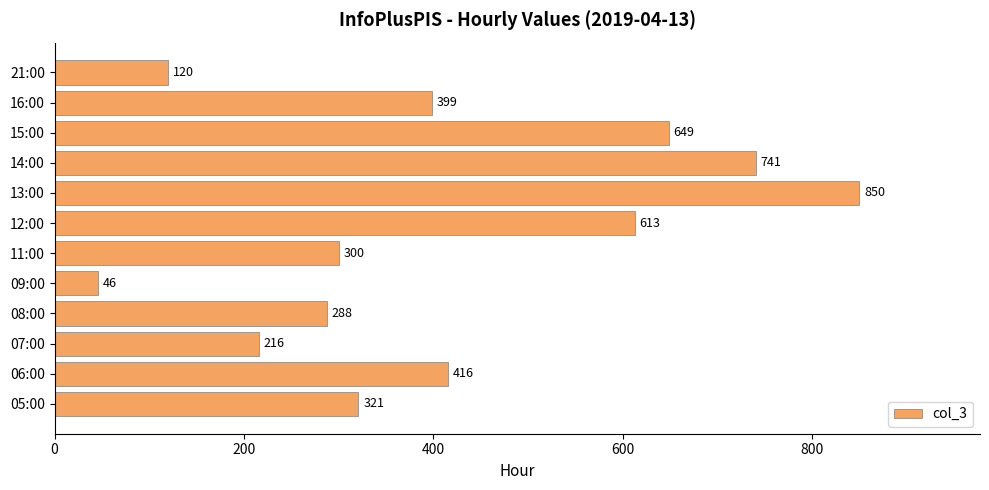

Reading bottom to top, what are all the values shown in this chart?

321	416	216	288	46	300	613	850	741	649	399	120